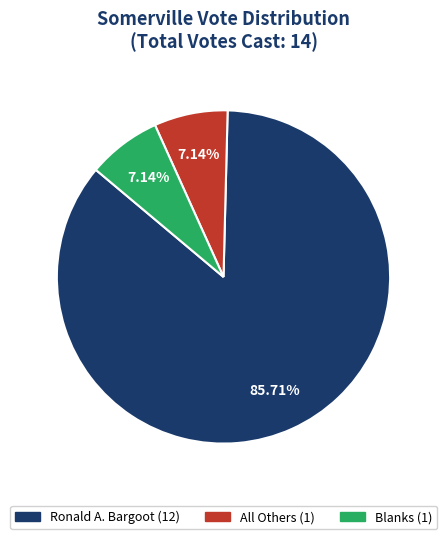

True or false: All Others accounts for 1% of the total.

False